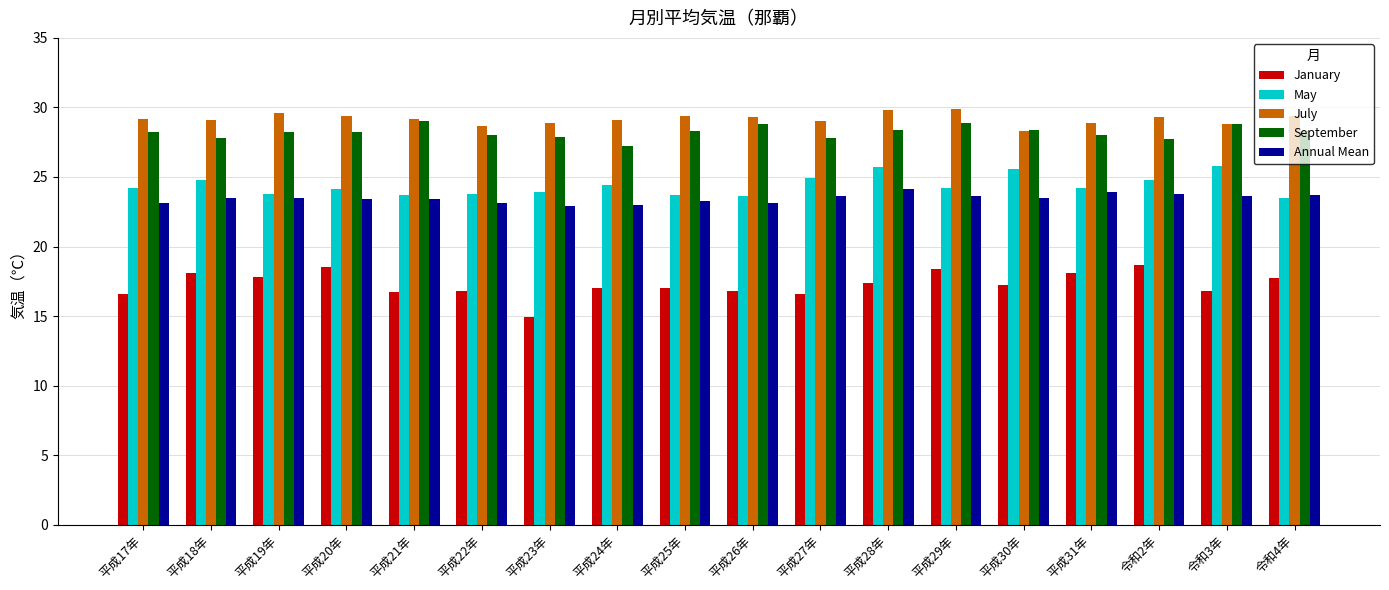

What is the minimum value for Annual Mean?

22.9